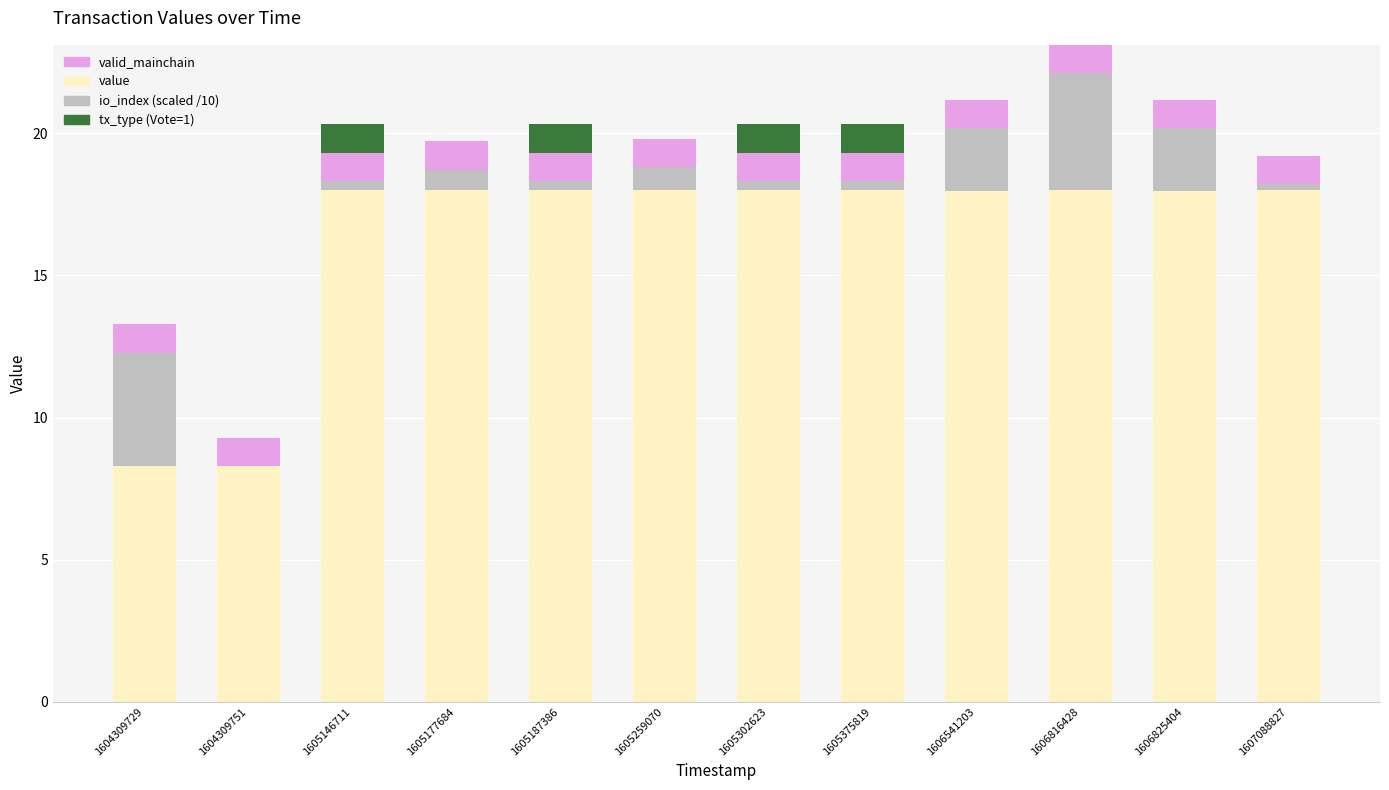

The value of value at 1607088827 is 18.0. True or false?

True